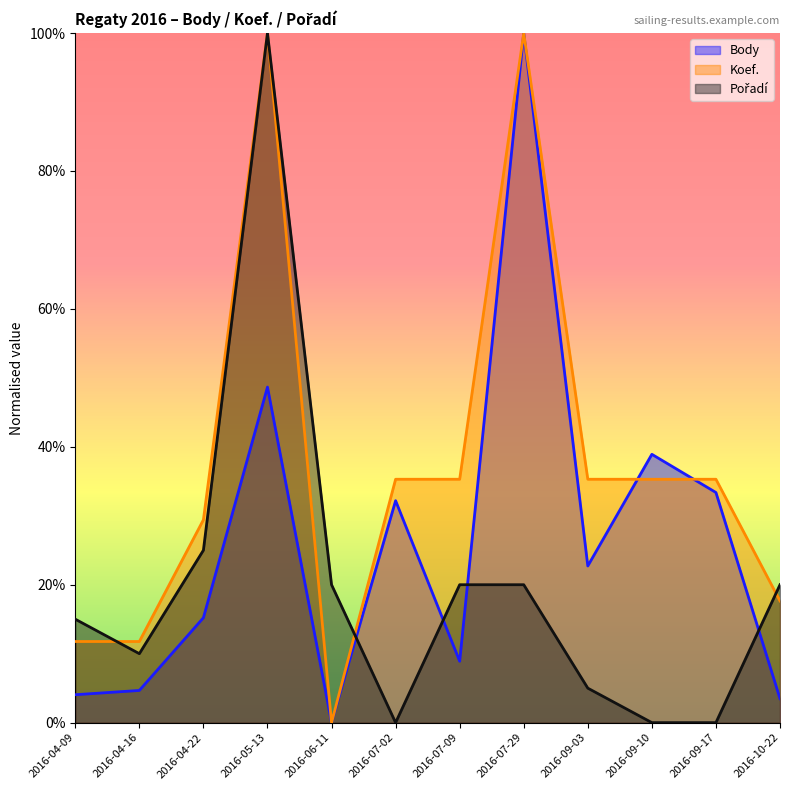

How many series are shown in this chart?

3